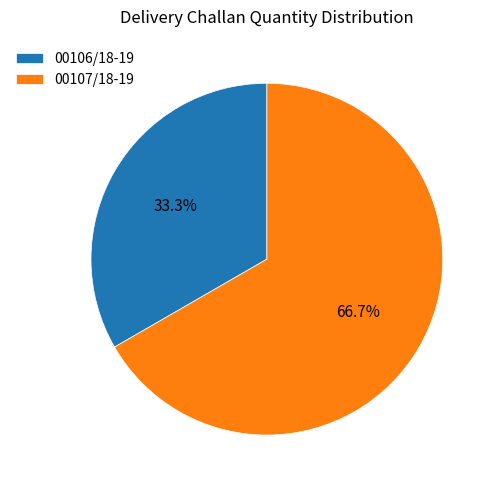

How many segments does this pie chart have?

2